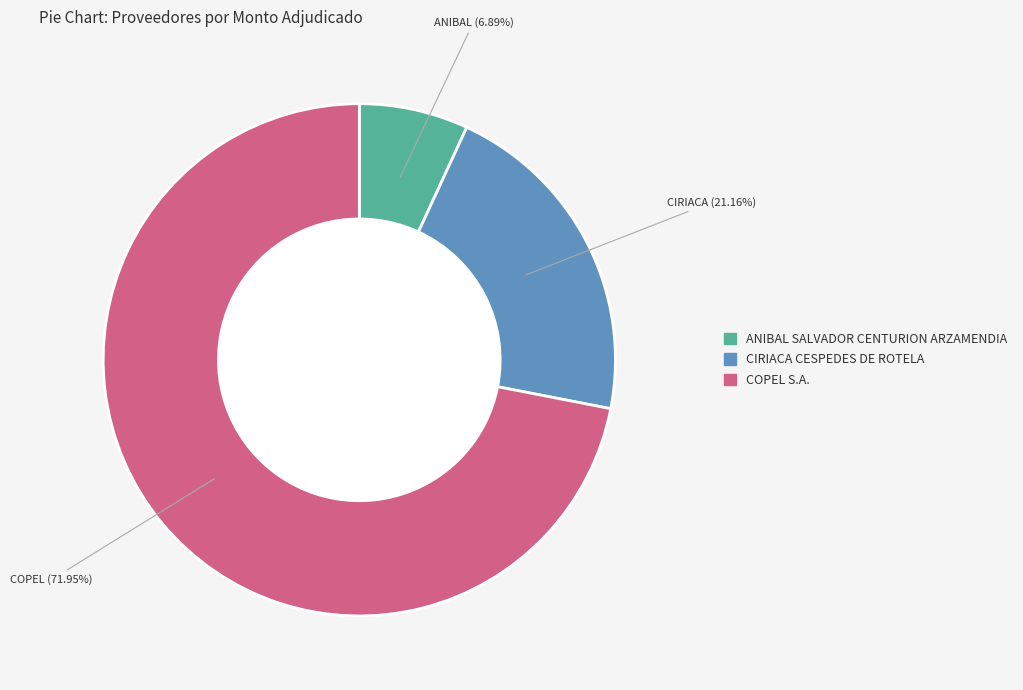

To the nearest percent, what is the average slice percentage?

33%